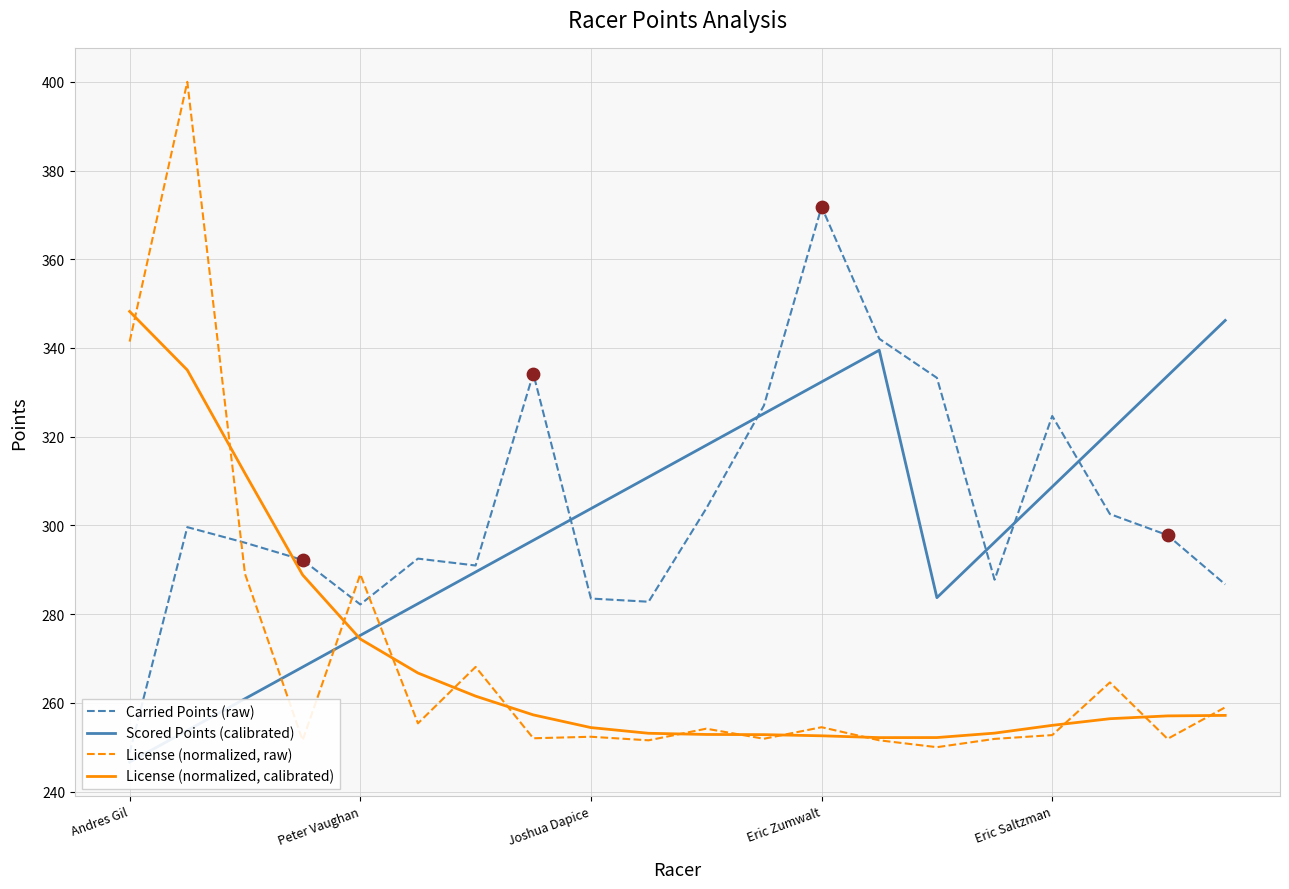

Where is License (normalized, raw) nearest to the value 325?

Andres Gil